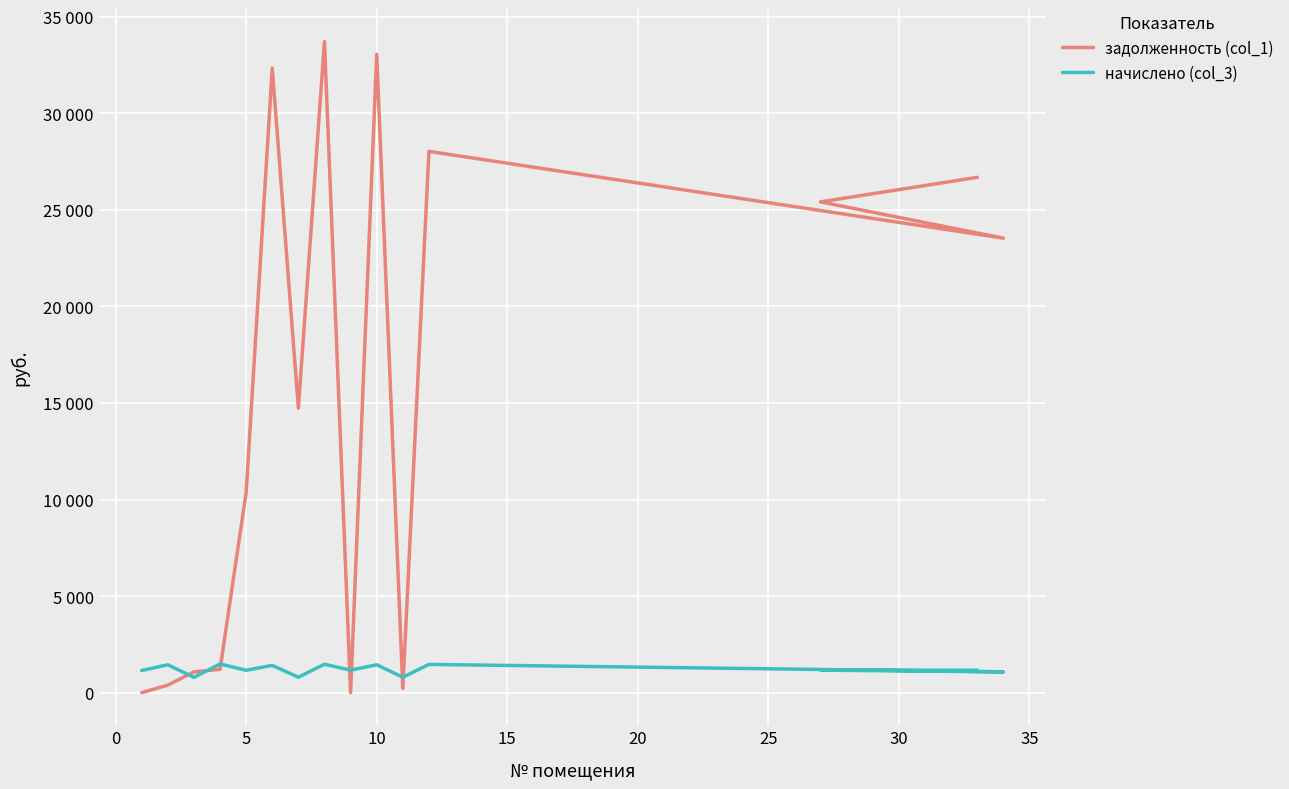

How many positive values does the задолженность (col_1) series have?

13